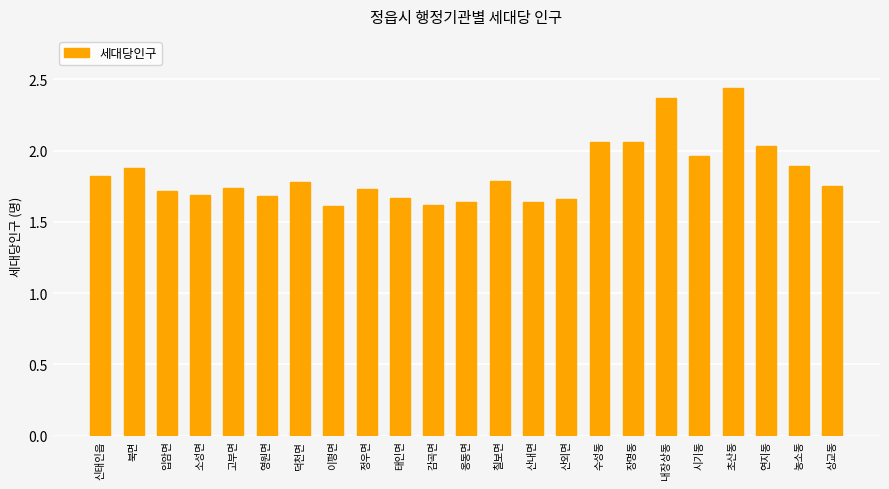

What is the label of the 5th bar from the left?

고부면